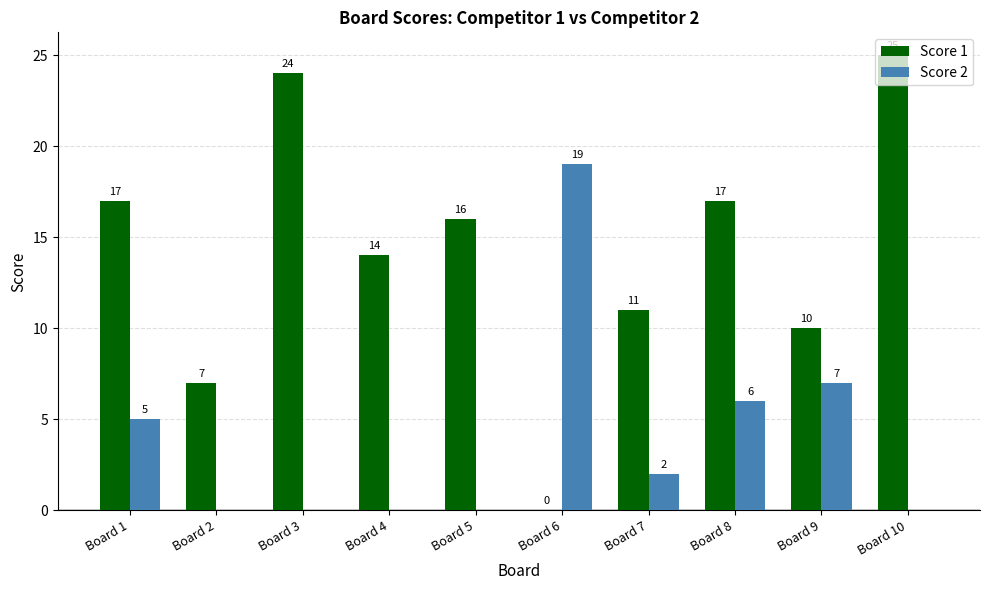

What is the sum of the Score 2 values at Board 8 and Board 4?

6